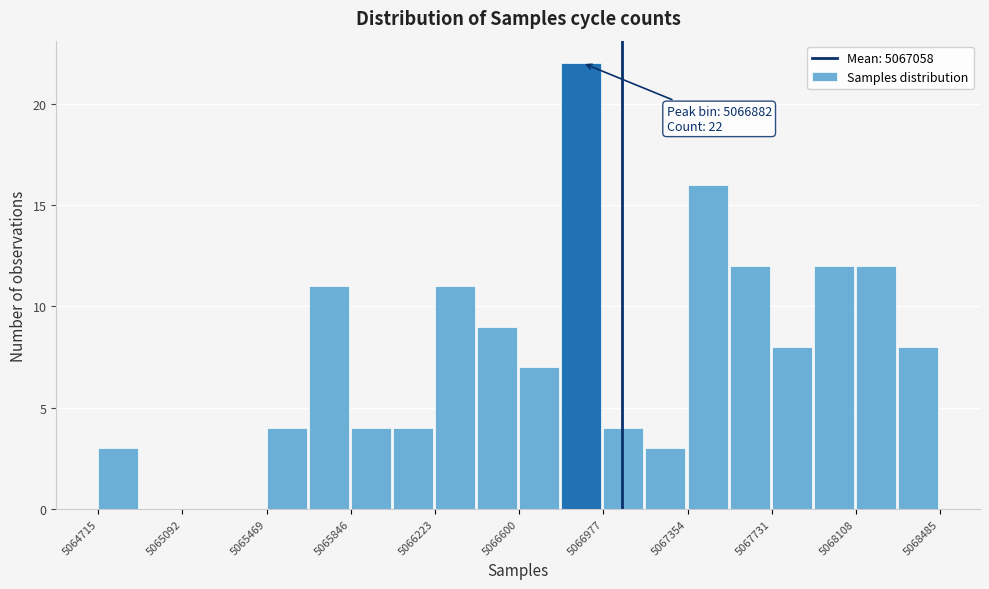

Around what value on the x-axis is the tallest bar? Give the approximate position of its centre, as read against the axis.

5066900